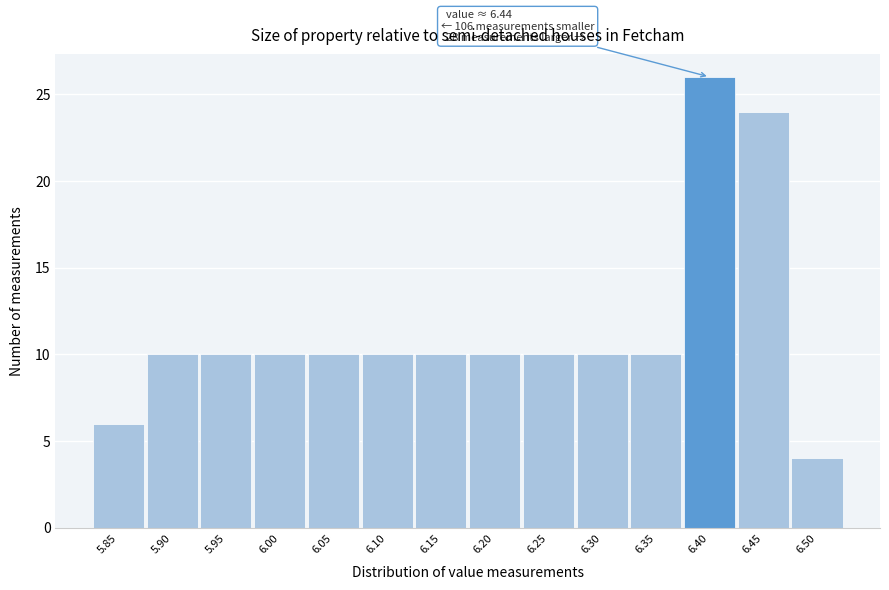

Reading left to right, transcribe all the data shown in this chart.

5.85=6	5.90=10	5.95=10	6.00=10	6.05=10	6.10=10	6.15=10	6.20=10	6.25=10	6.30=10	6.35=10	6.40=26	6.45=24	6.50=4